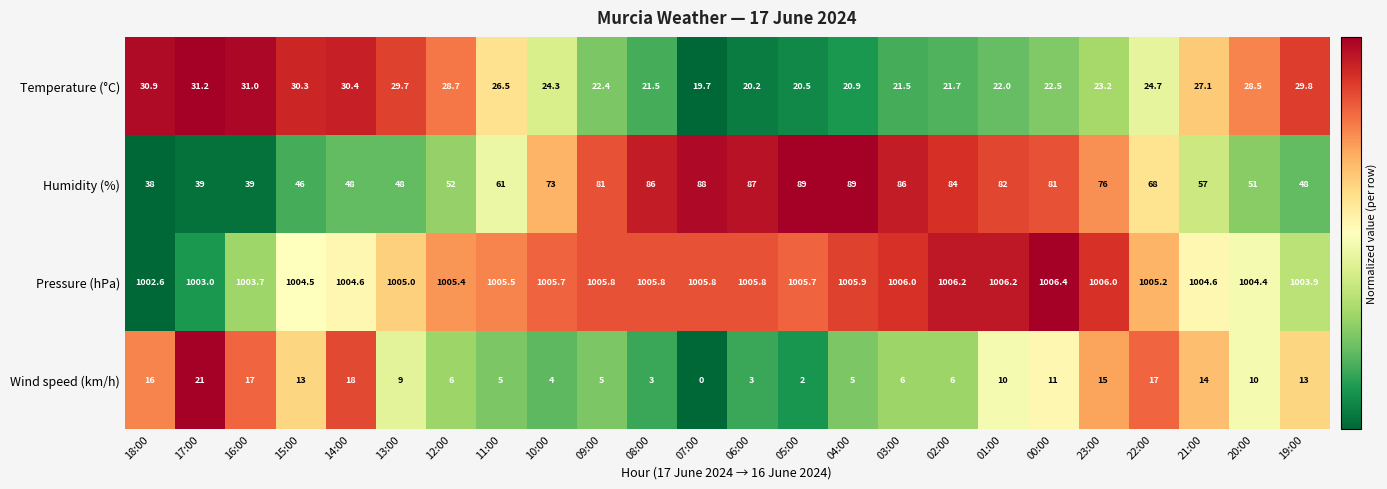

Between 18:00 and 03:00, which series saw the biggest shift?

Humidity (%)